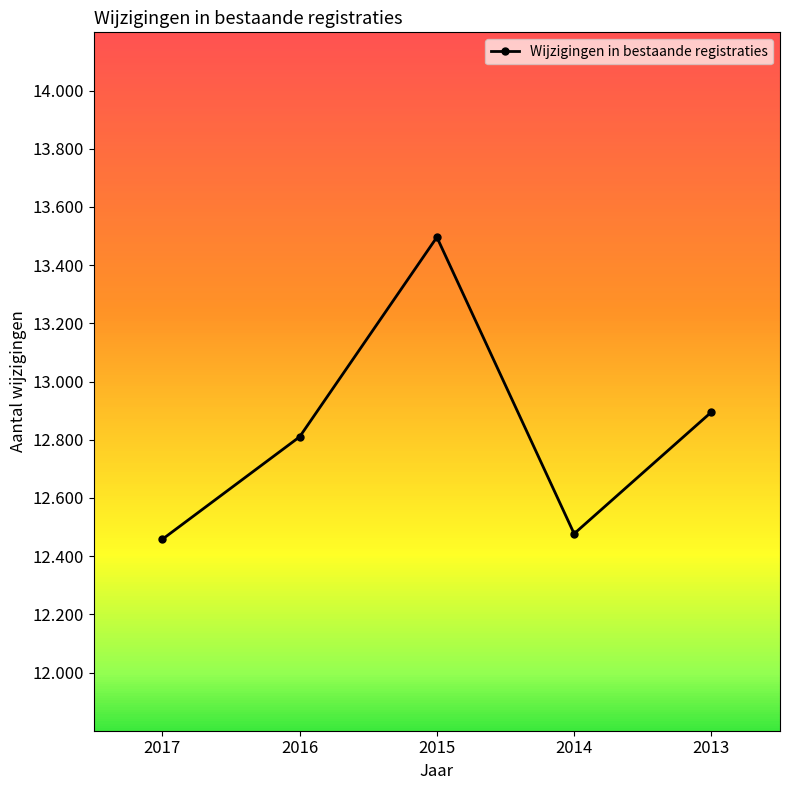

Is this an area chart (filled region under the line)?

No